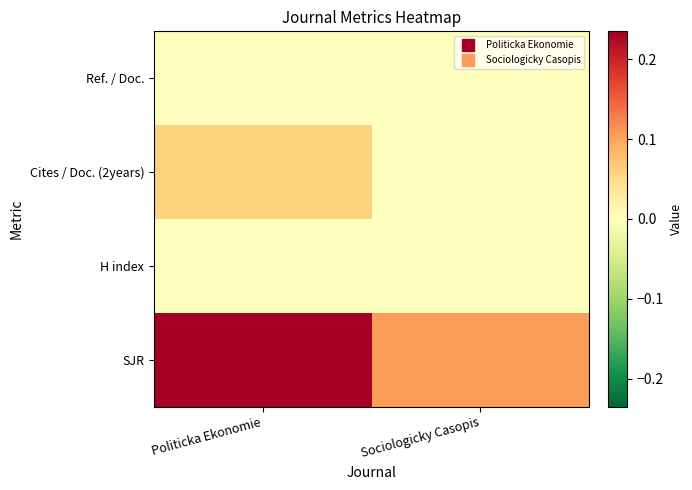

What is the spread (max minus min) of values at Politicka Ekonomie?

0.2